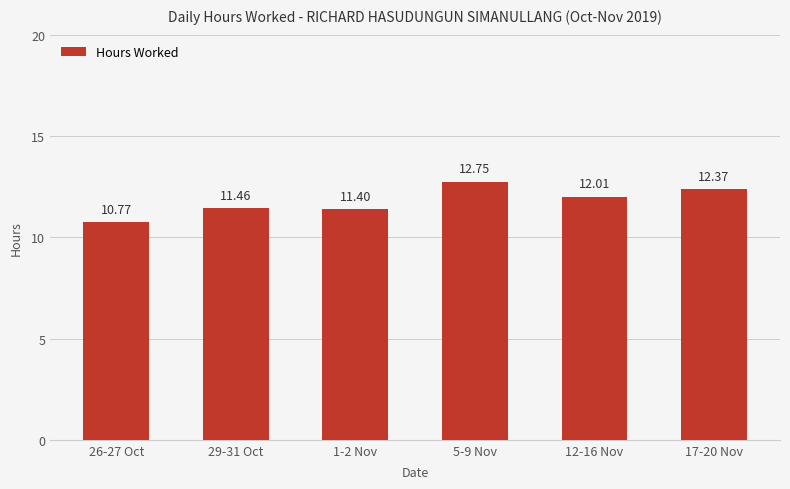

What is the approximate value at 29-31 Oct?

11.5